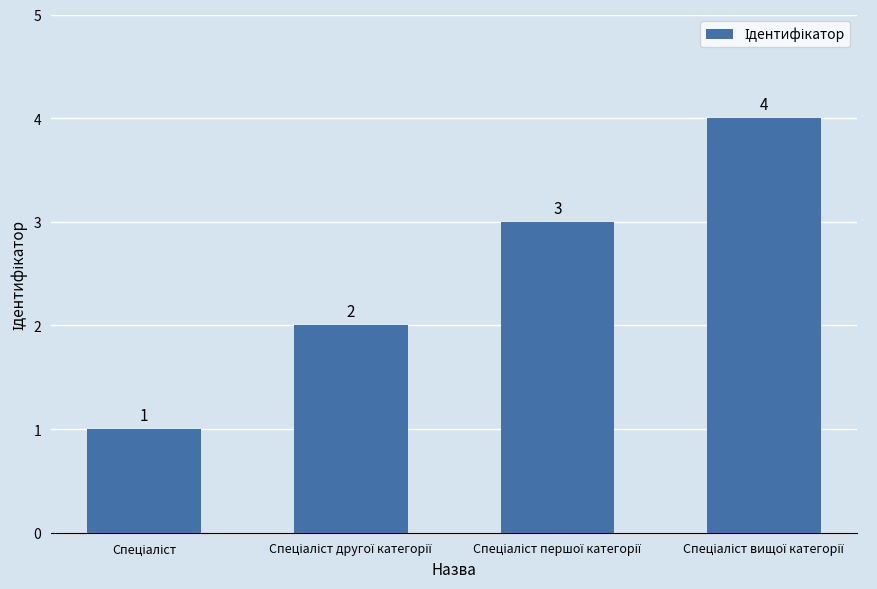

What is the value of the 1st bar from the left?

1